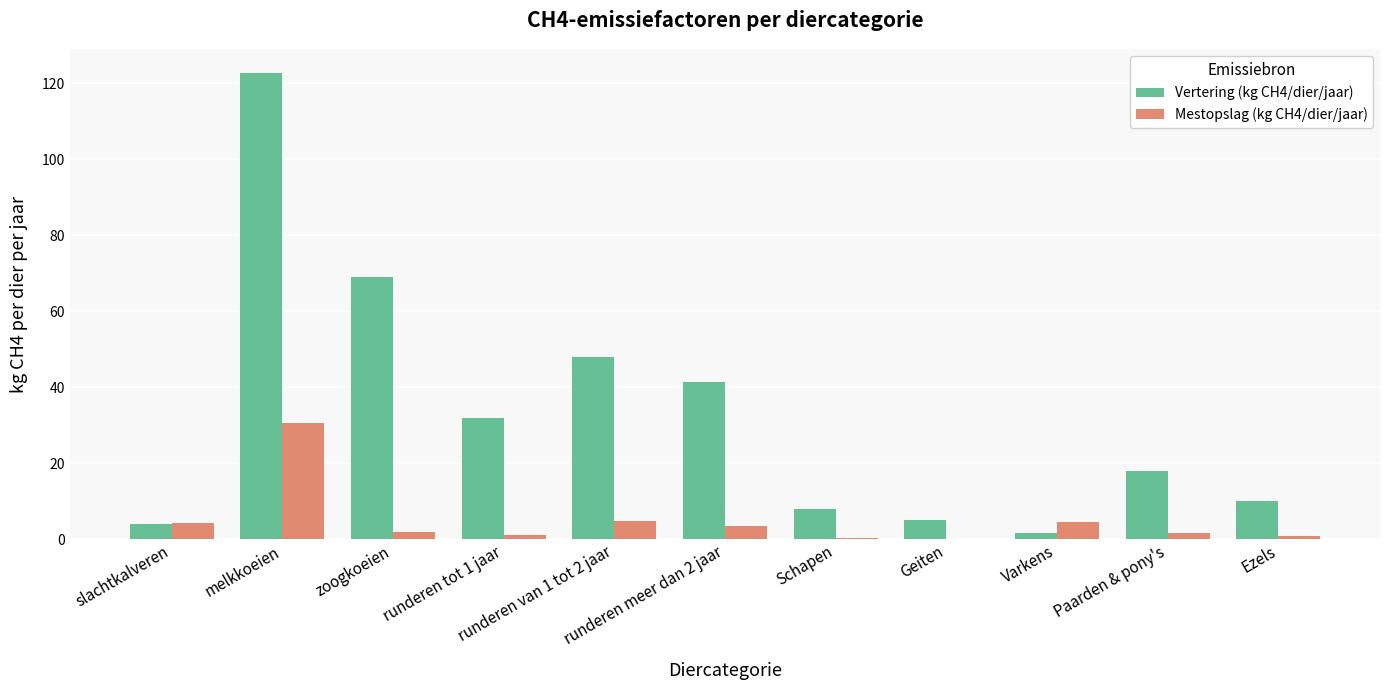

What is the sum of all Mestopslag (kg CH4/dier/jaar) values?

53.1